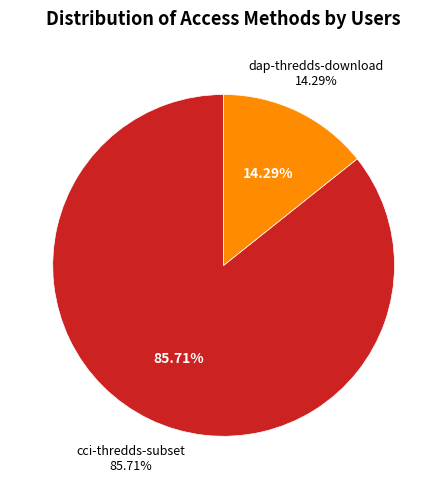

To the nearest percent, what is the difference between the largest and smallest slice percentages?

71%